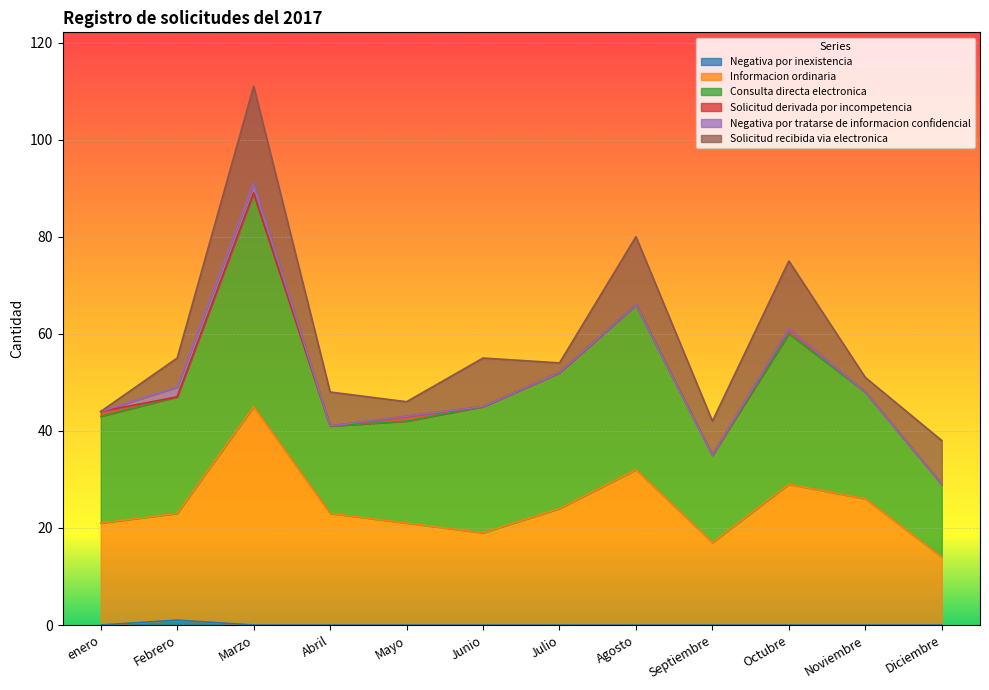

True or false: Informacion ordinaria and Negativa por inexistencia intersect in this chart.

False